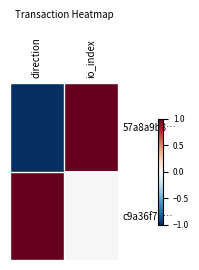

Reading right to left, list all the values displayed in this chart.

57a8a9b8…: io_index=1	direction=-1
c9a36f71…: io_index=0	direction=1